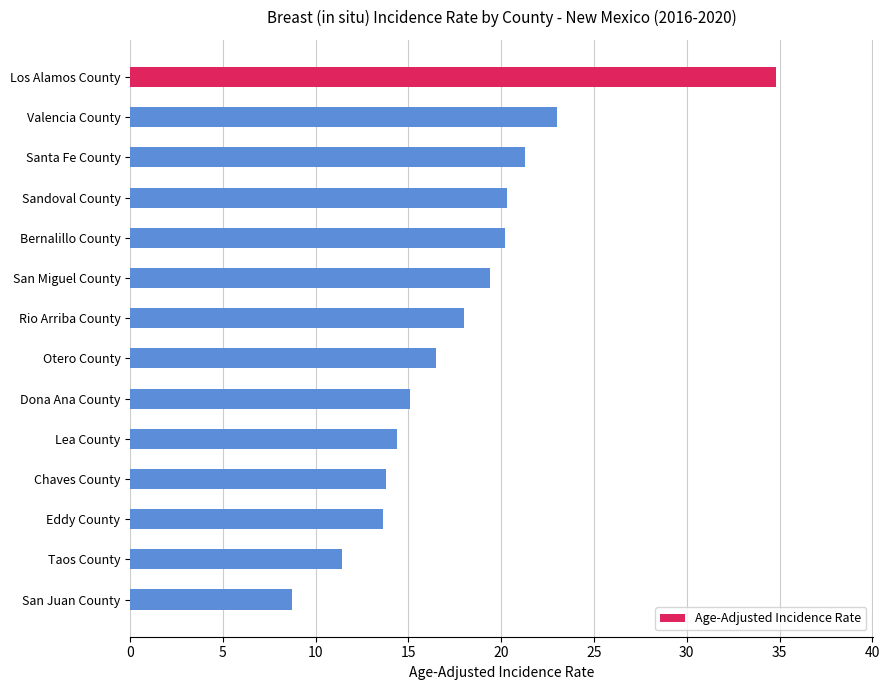

What is the ratio of the value at Bernalillo County to the value at Rio Arriba County?

1.1